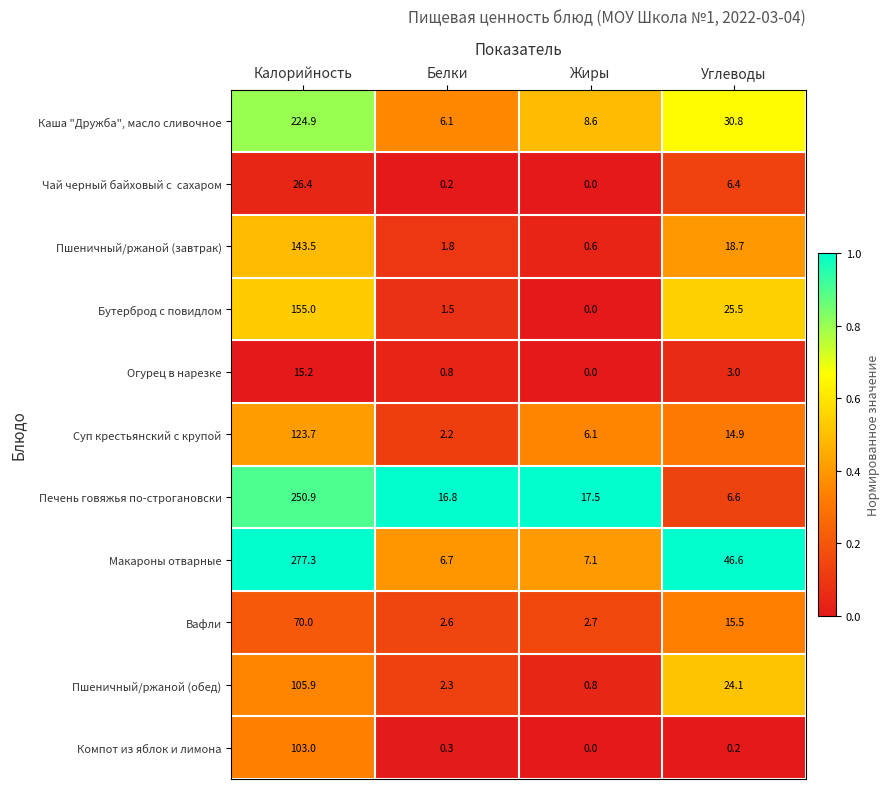

What is the difference between the maximum and minimum values in the Бутерброд с повидлом series?

155.0